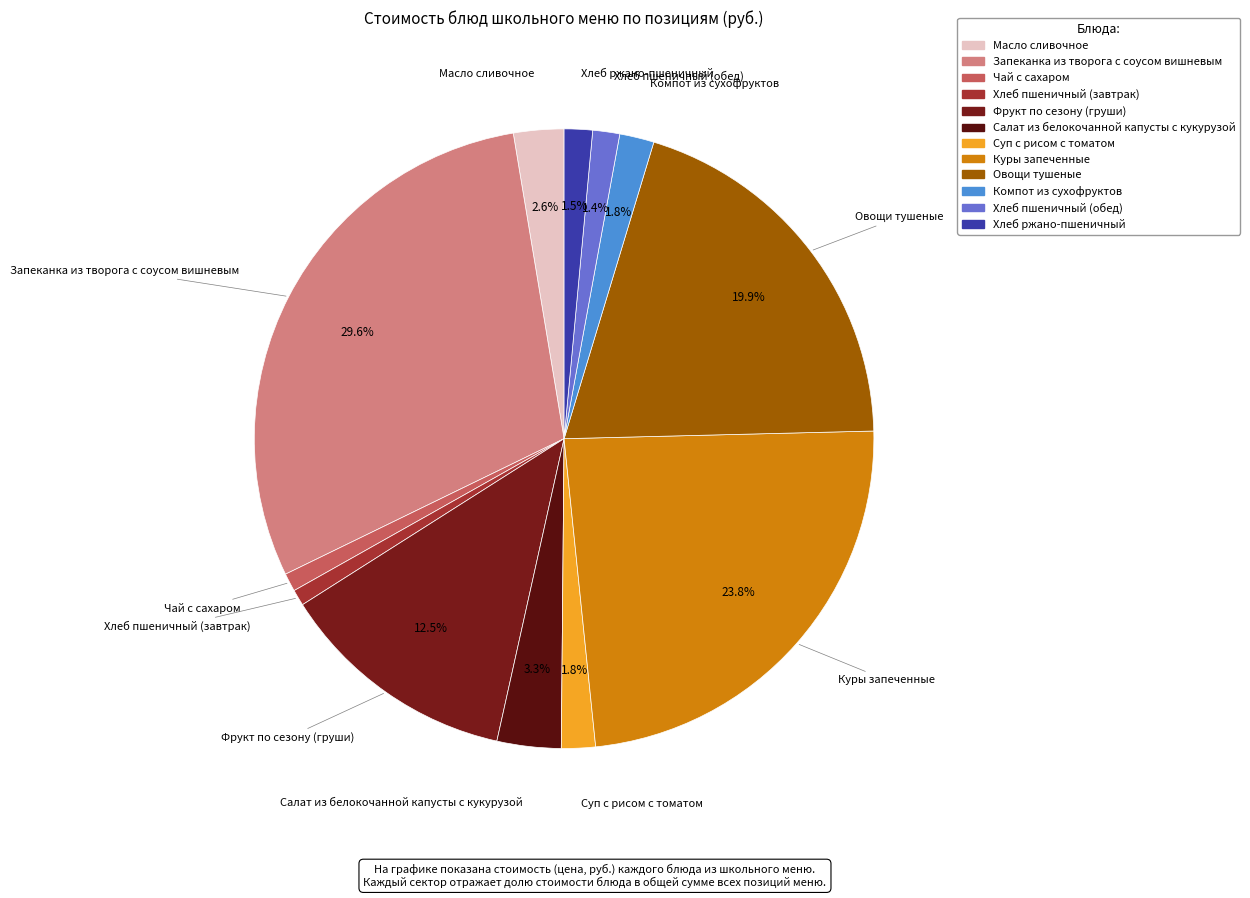

To the nearest percent, what is the combined percentage of Масло сливочное and Хлеб пшеничный (обед)?

4%